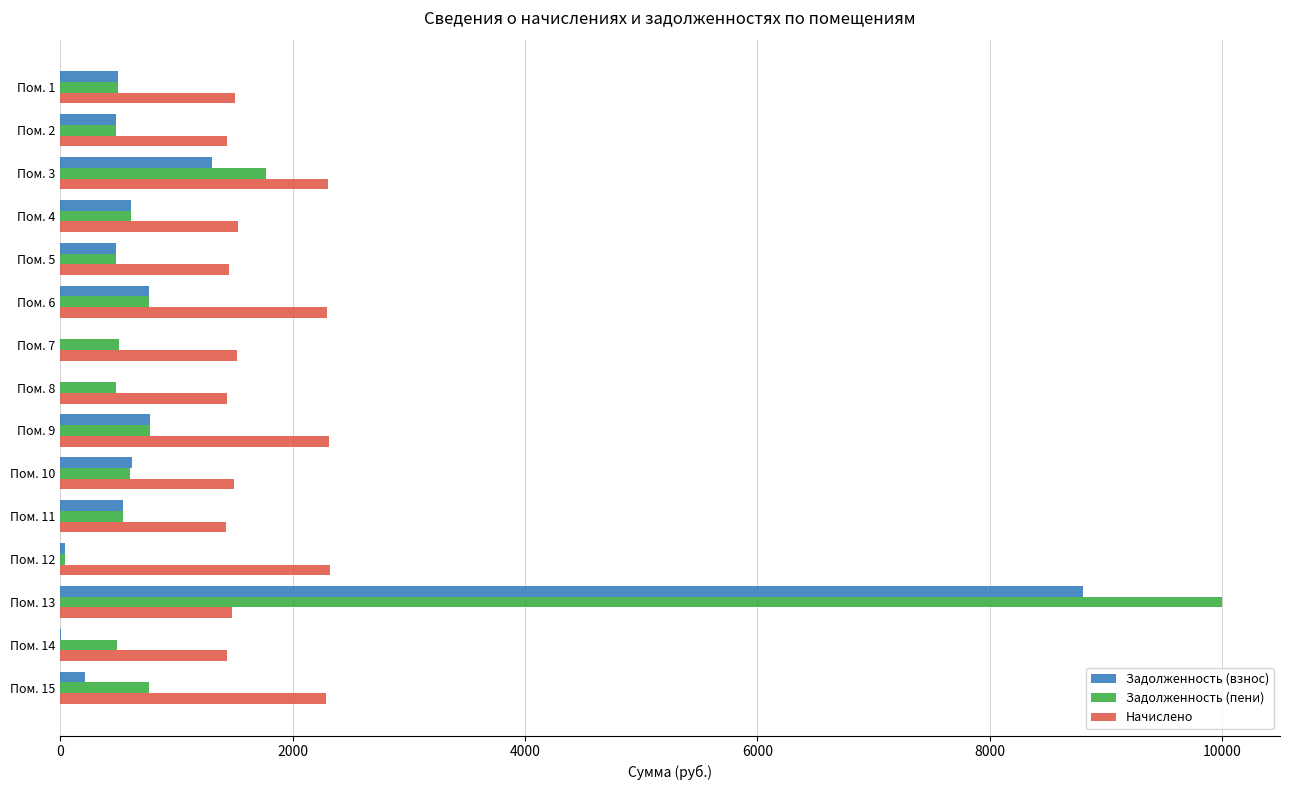

At which category is the sum across all series the highest?

Пом. 13